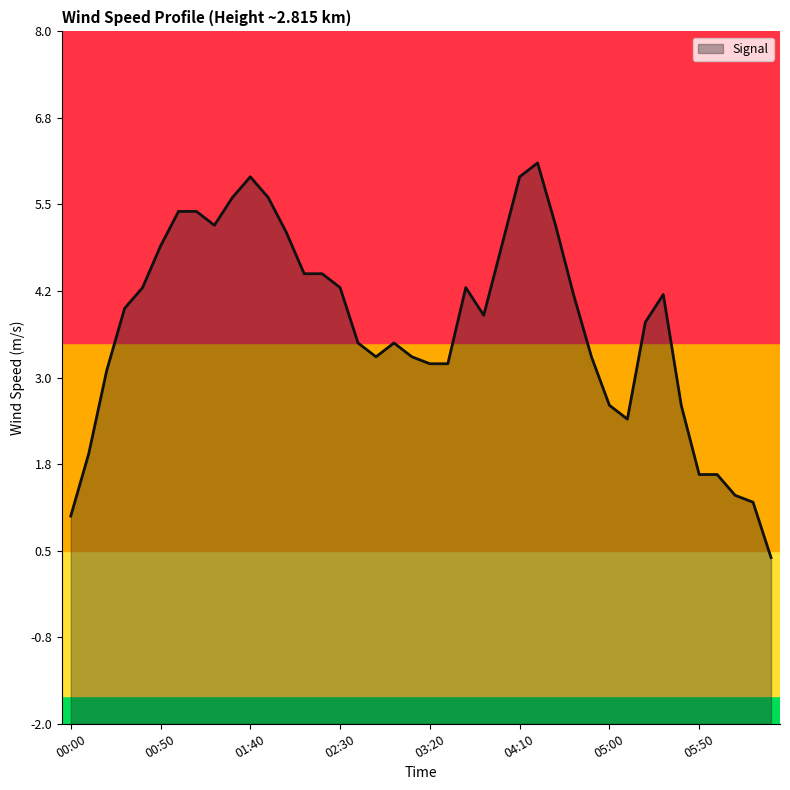

What is the label of the 28th point from the left?

04:30